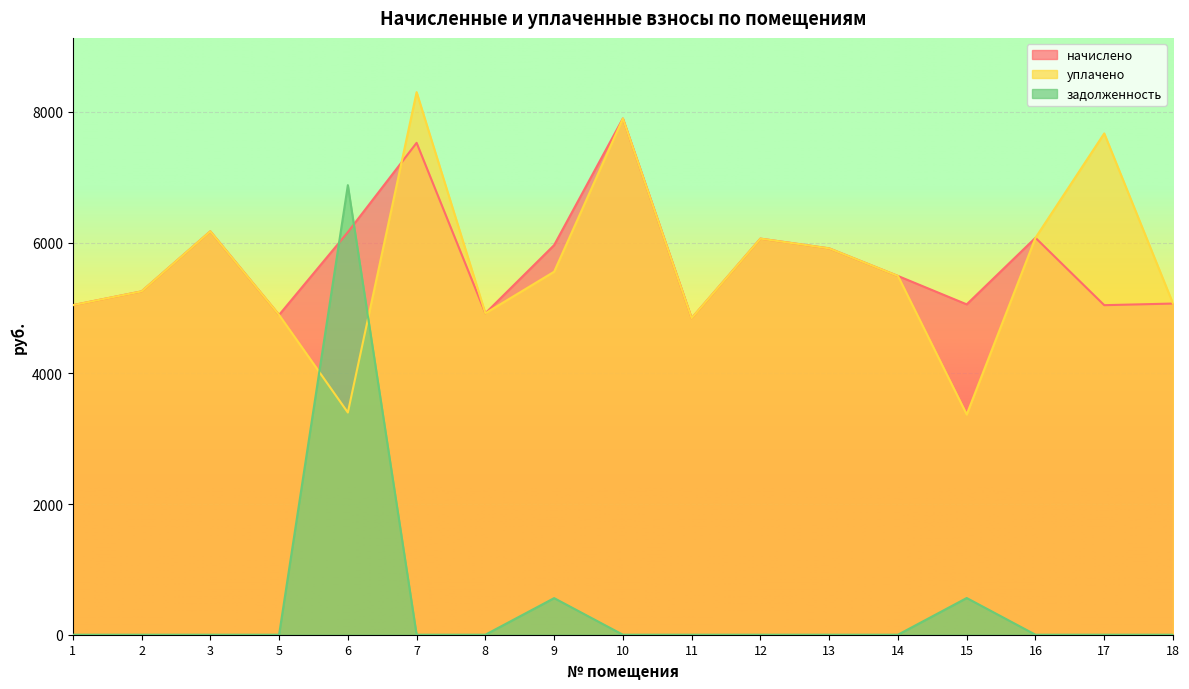

Which series has the largest total across all categories?

начислено